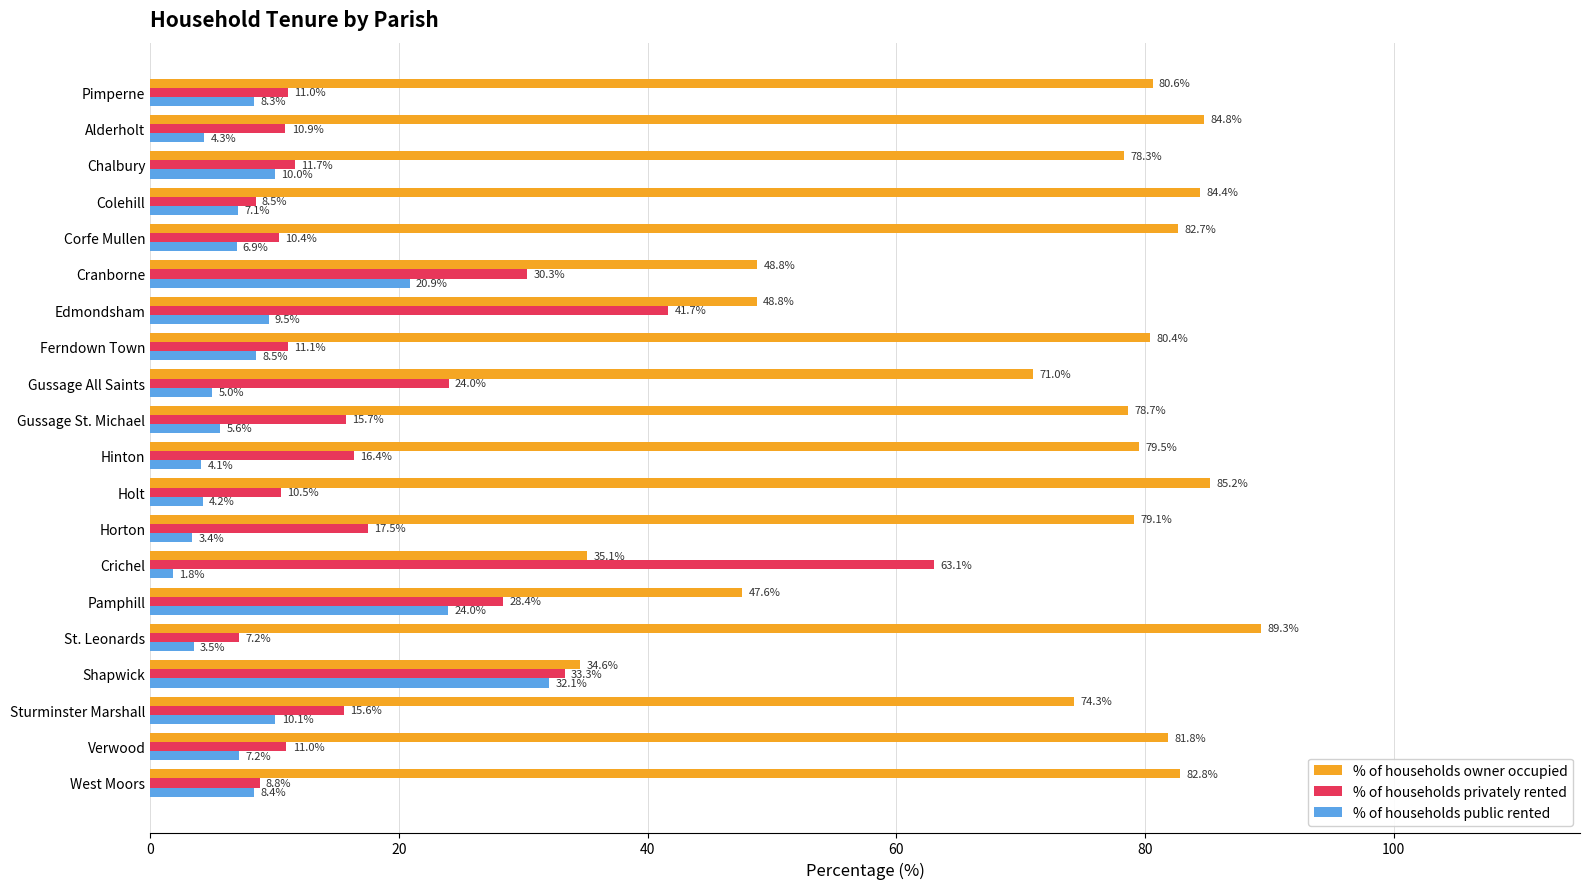

True or false: % of households public rented has a value of 5.0 at Gussage All Saints.

True